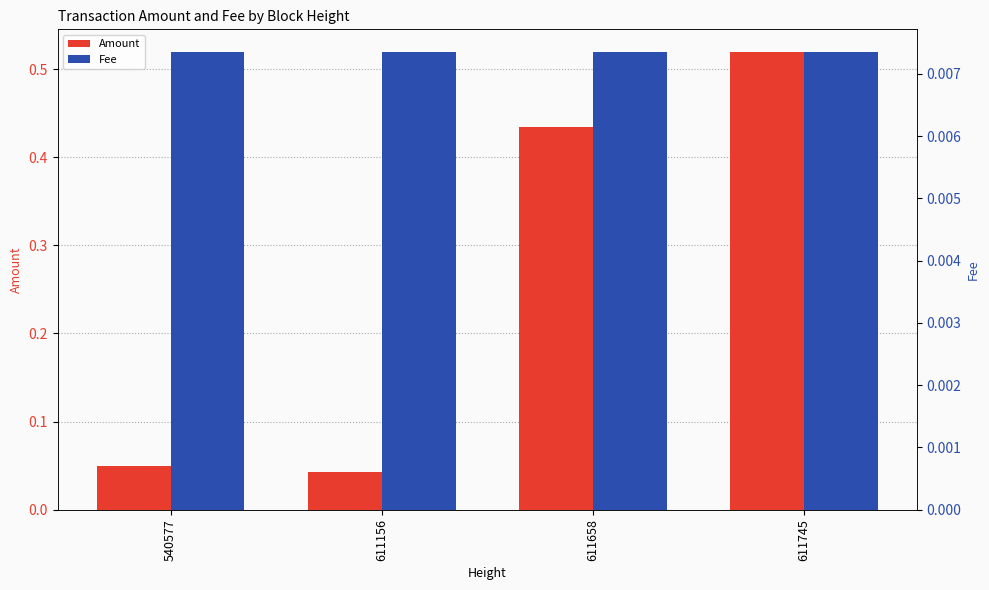

At 611745, list the series in order from largest to smallest.

Amount, Fee